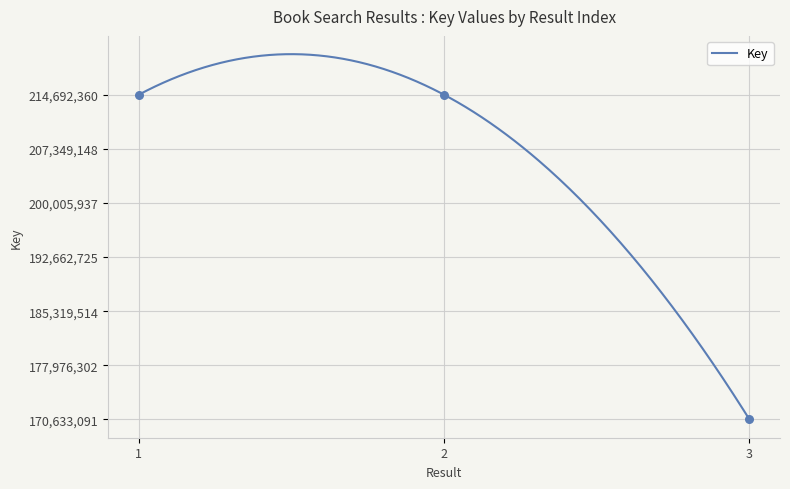

What is the change in value from 1 to 2?

-160